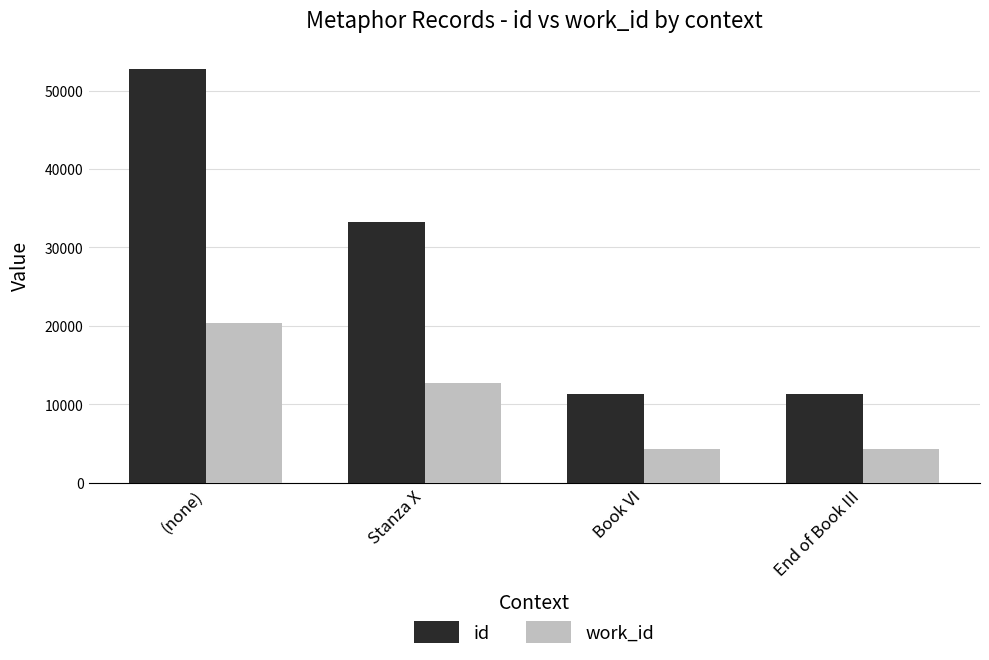

Is it true that work_id equals 20339 at (none)?

True